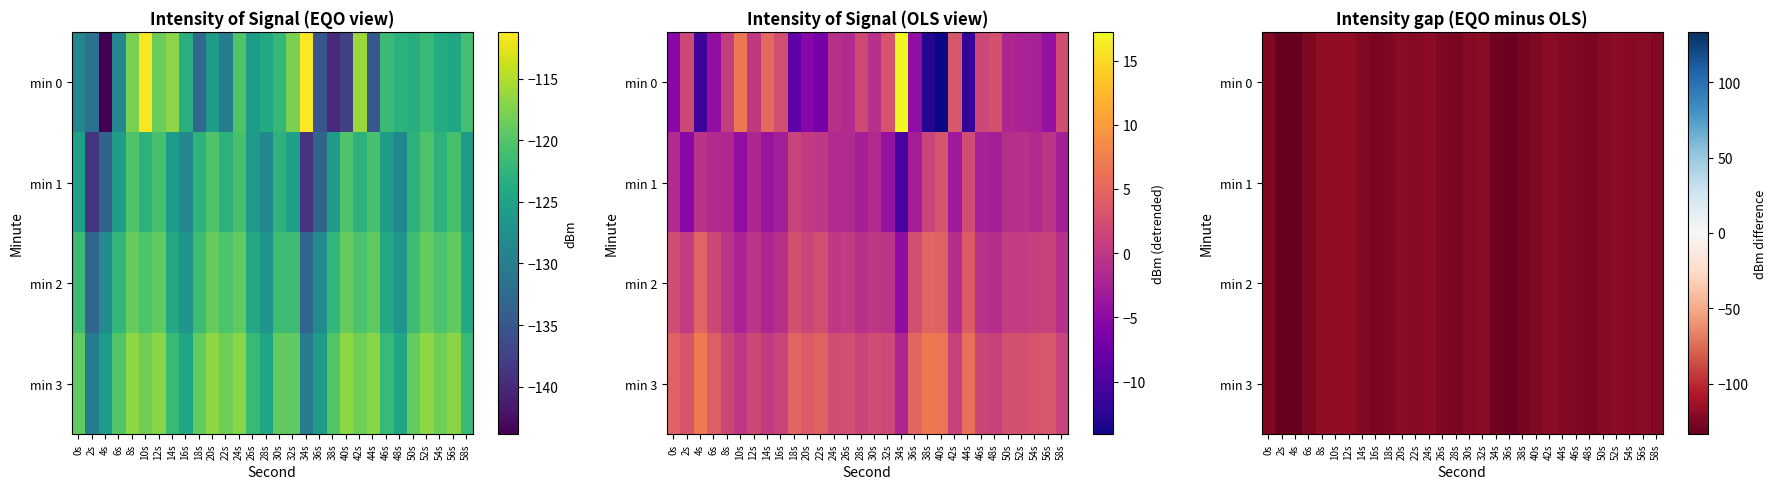

Which category has the lowest value across all series?

2s